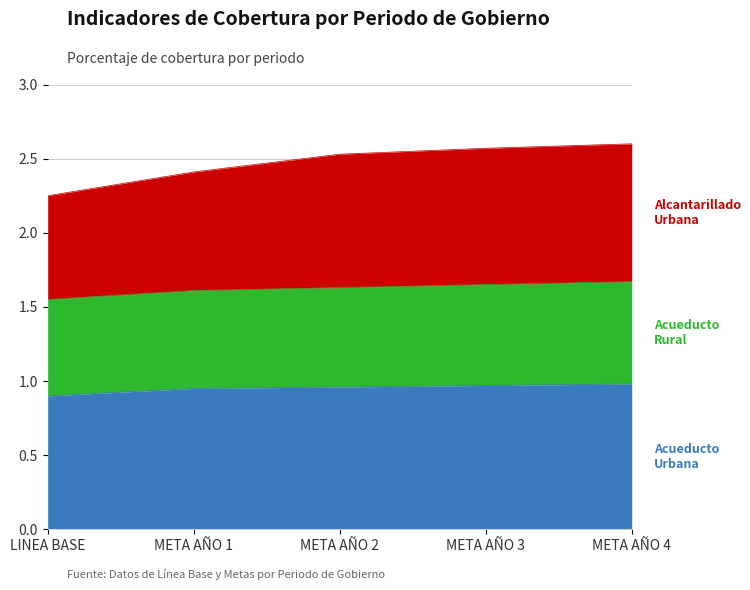

What is the greatest value displayed?

2.6